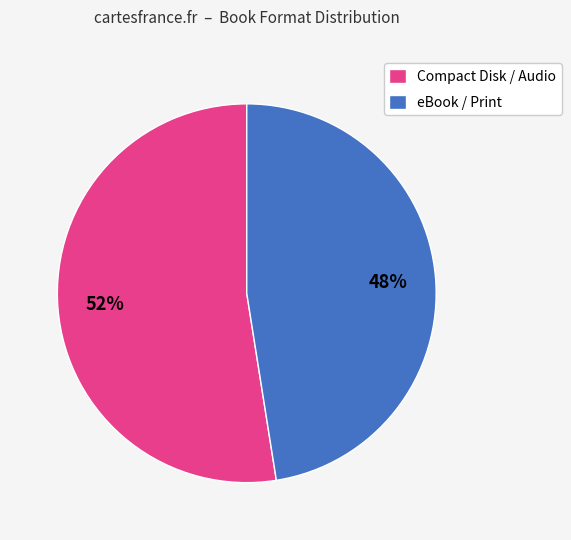

Do Compact Disk / Audio and eBook / Print together represent more than half of the pie?

Yes